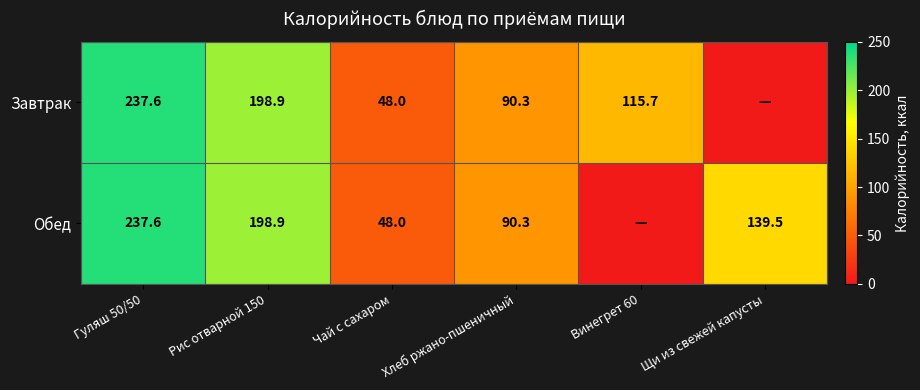

The Завтрак series shows 54.8 at Гуляш 50/50. True or false?

False